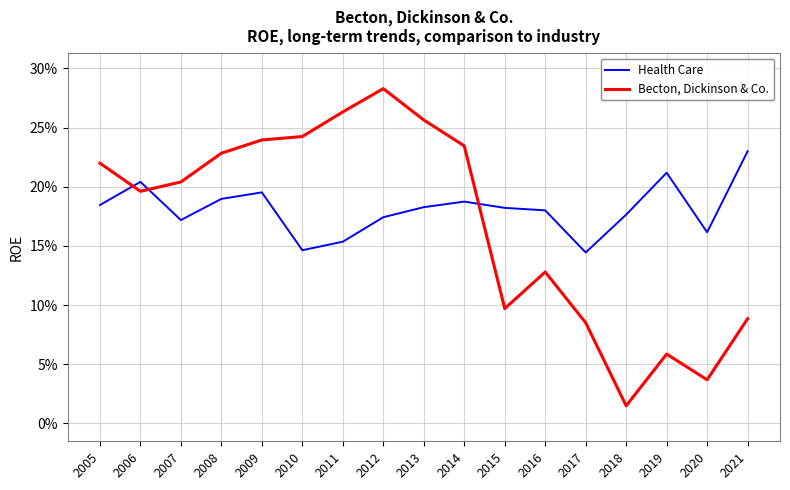

List the series in order of their overall mean, lowest first.

Becton, Dickinson & Co., Health Care